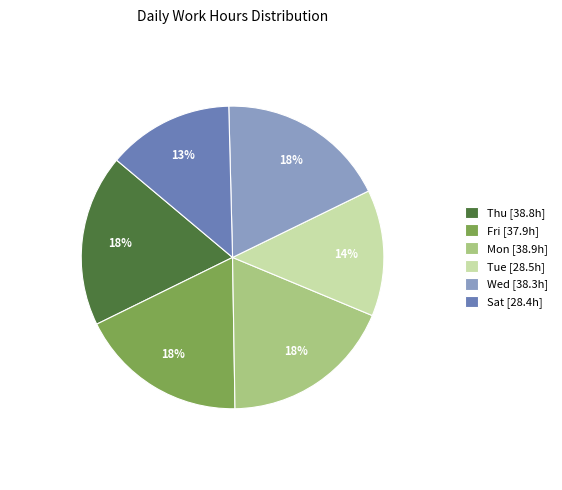

To the nearest percent, what portion does Wed [38.3h] represent?

18%